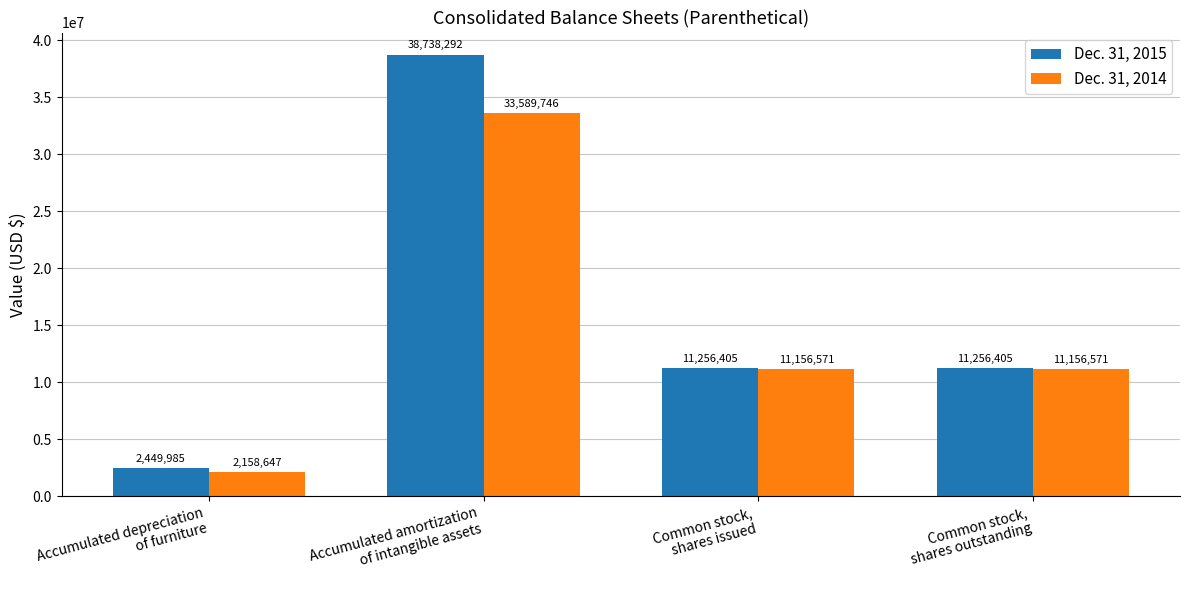

Rank the series by their average value, from lowest to highest.

Dec. 31, 2014, Dec. 31, 2015